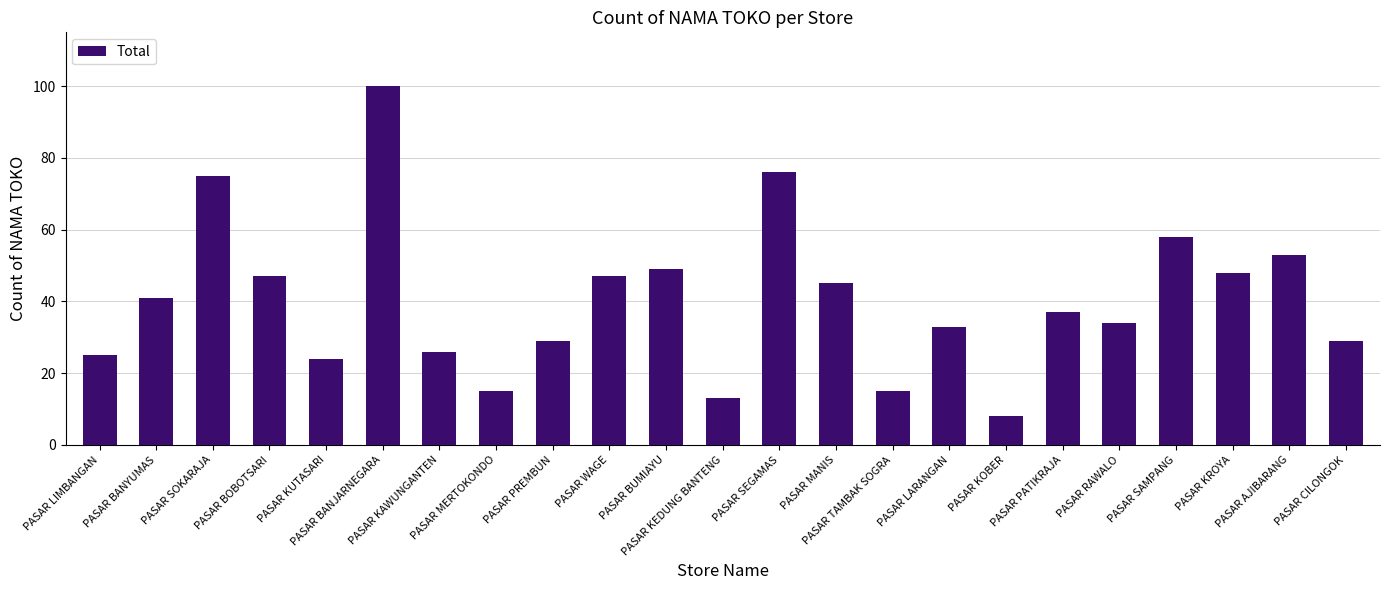

What is the change in value from PASAR BANYUMAS to PASAR SEGAMAS?

+35